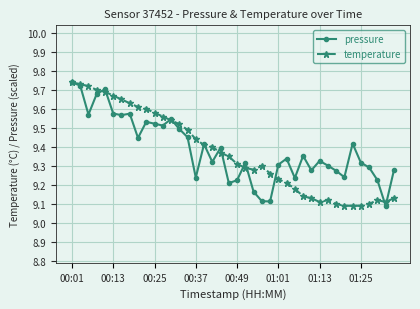

How many pressure values are between 9 and 10?

40